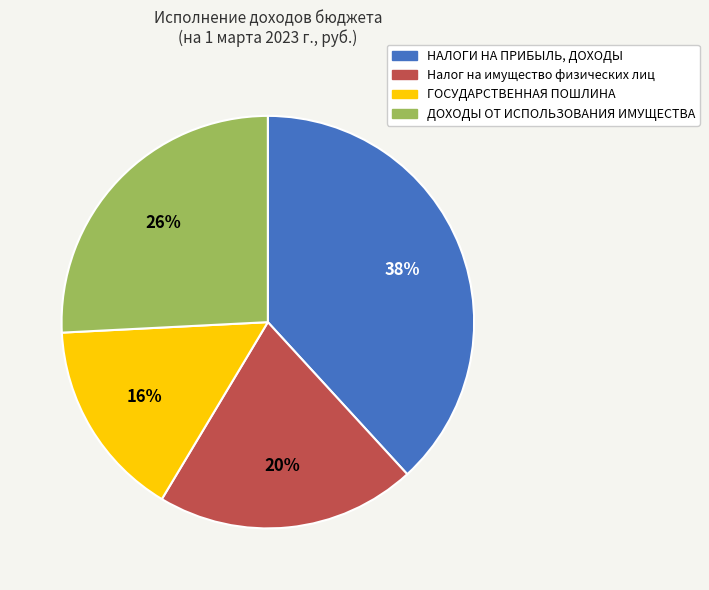

To the nearest percent, what is the difference between the ГОСУДАРСТВЕННАЯ ПОШЛИНА and ДОХОДЫ ОТ ИСПОЛЬЗОВАНИЯ ИМУЩЕСТВА slice percentages?

10%